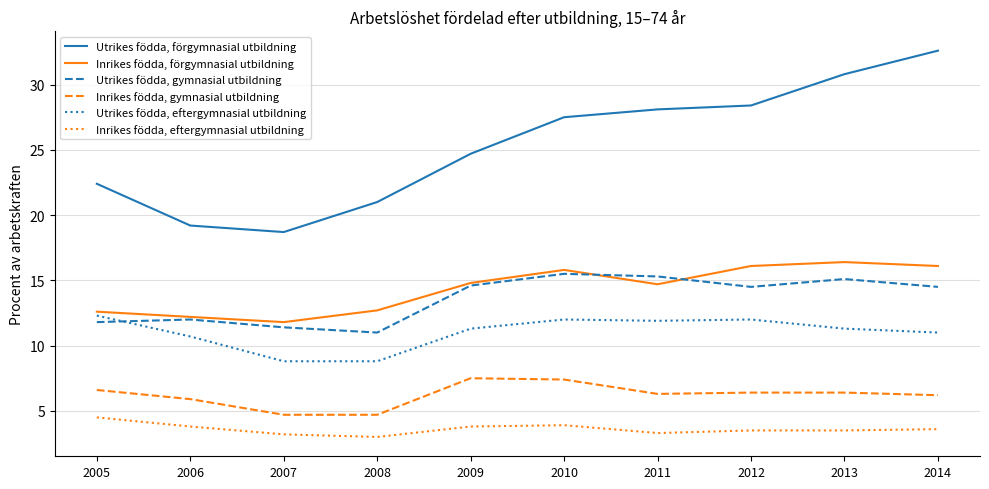

Is the value of Utrikes födda, eftergymnasial utbildning at 2012 greater than the value of Utrikes födda, gymnasial utbildning at 2014?

No